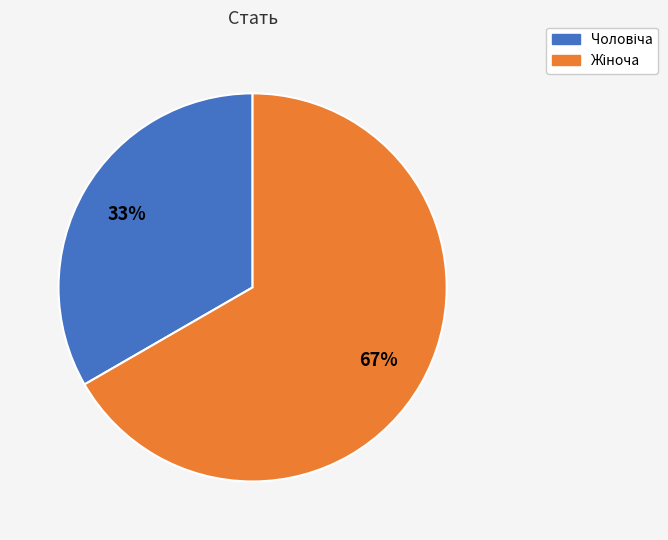

To the nearest percent, what is the average slice percentage?

50%